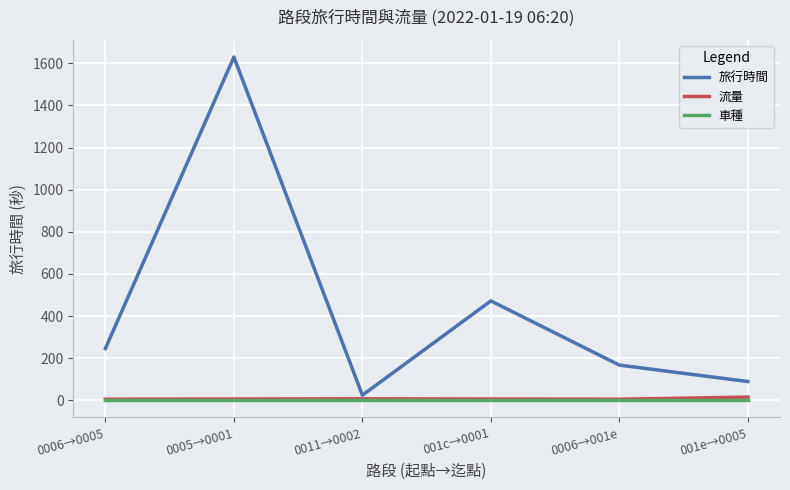

What is the difference between the highest and lowest values at 001c→0001?

472